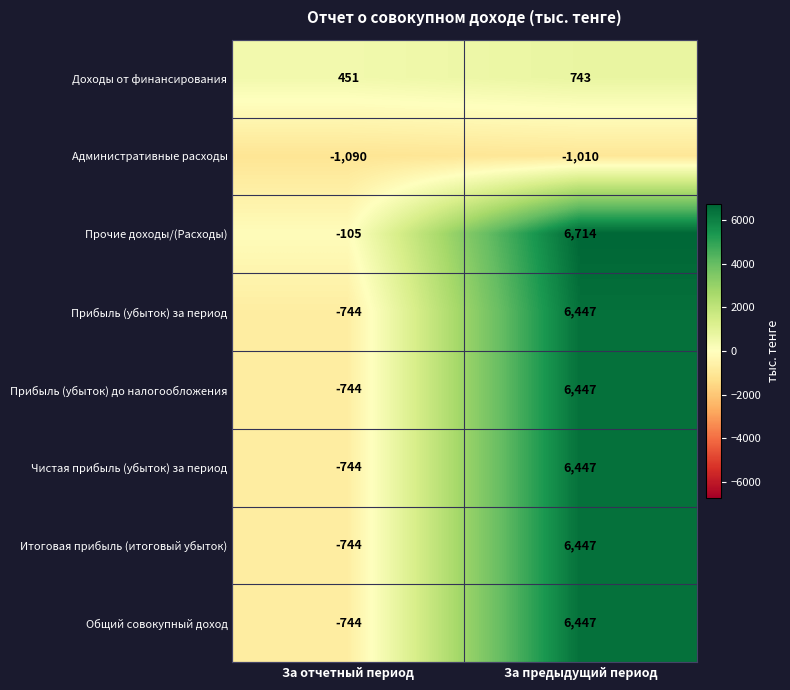

At how many categories does at least one series exceed 1430?

1